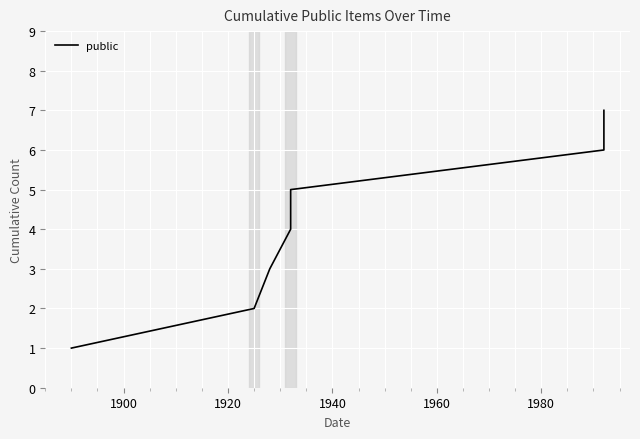

Reading left to right, extract all data points from this chart.

1	2	3	4	5	6	7